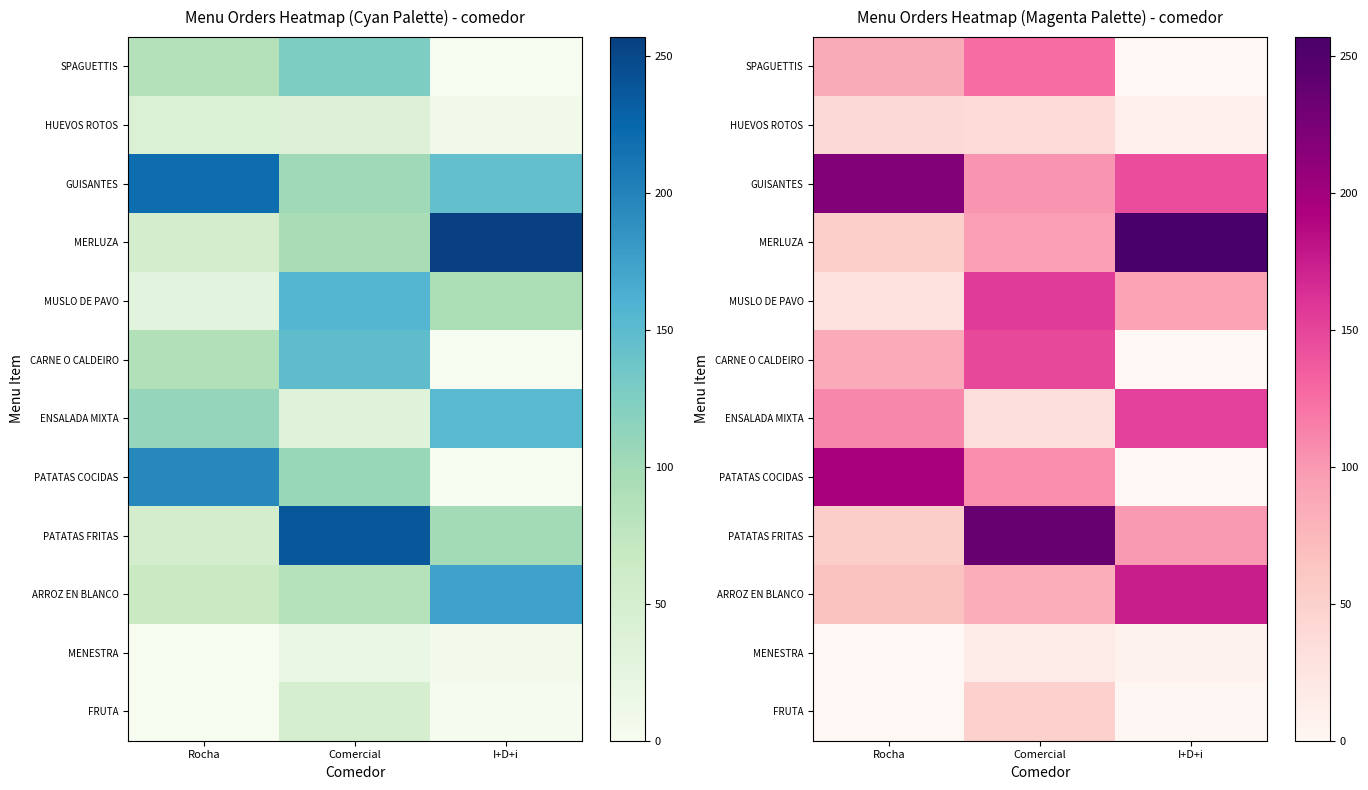

What is the sum of the MERLUZA values at Comercial and I+D+i?

353